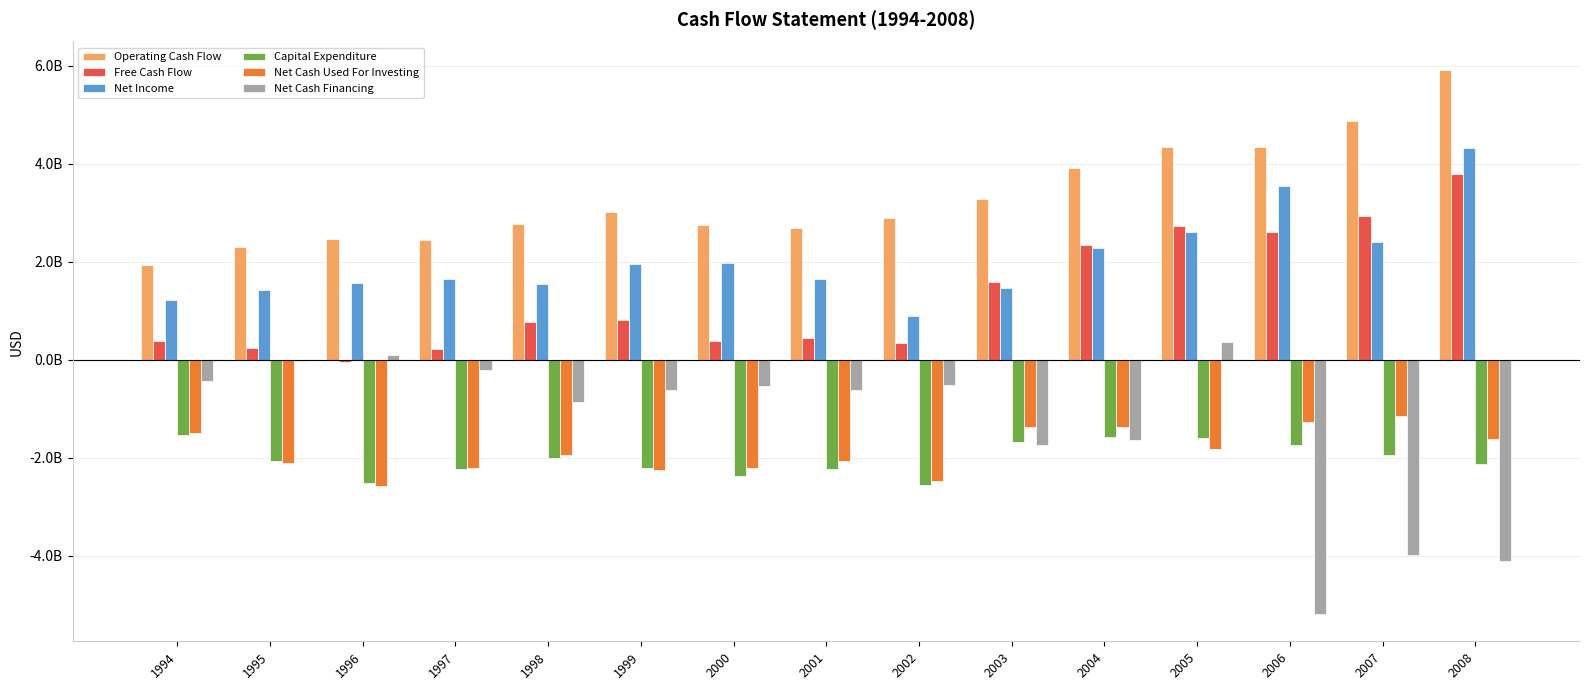

Is it true that Net Cash Used For Investing equals -1514140095 at 2007?

False